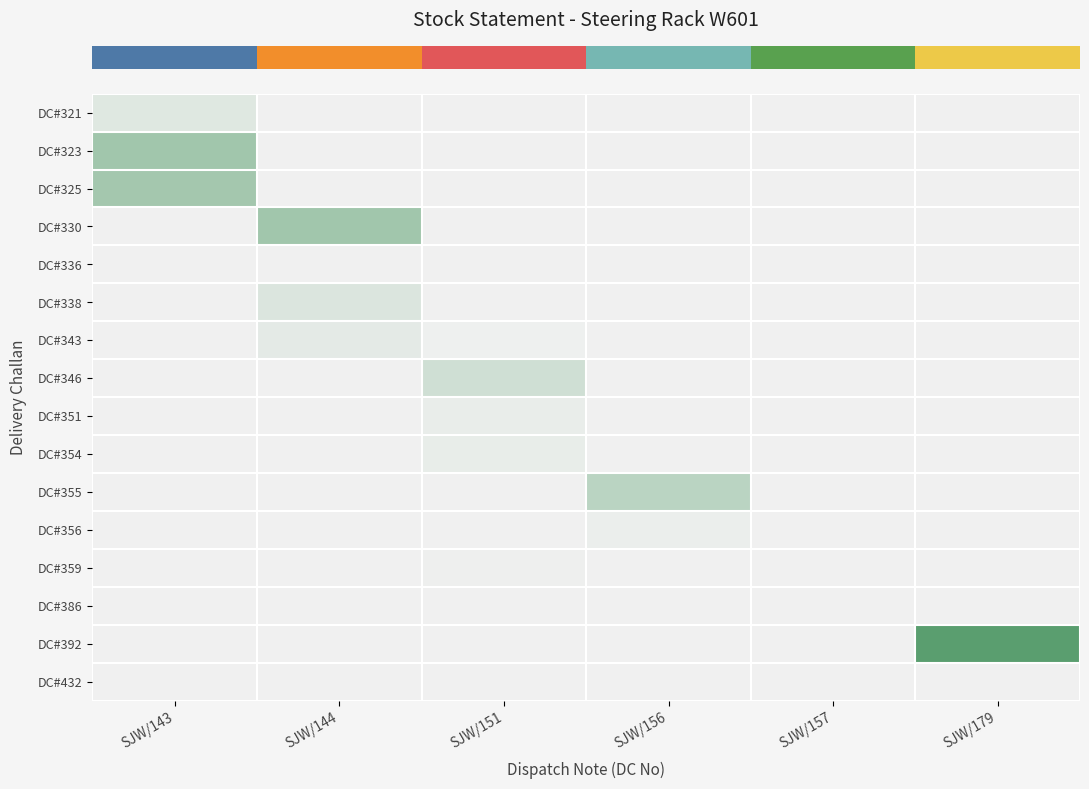

What is the greatest value displayed?

815